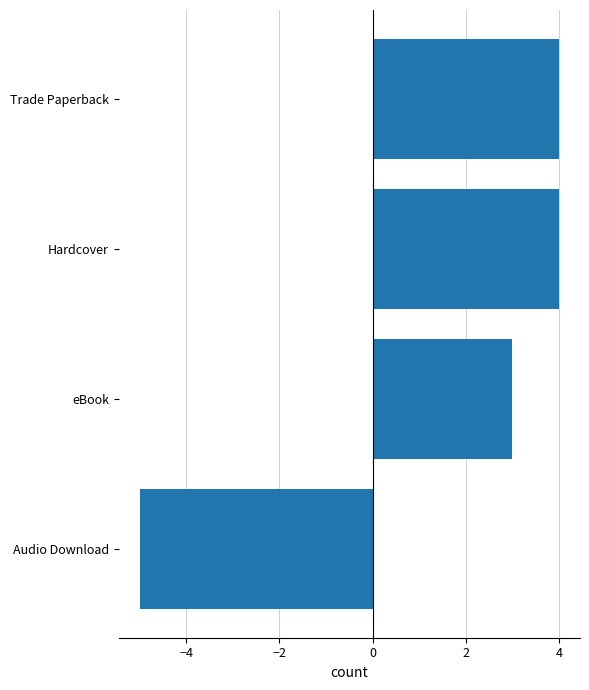

The chart shows a value of 5 at Hardcover. True or false?

False